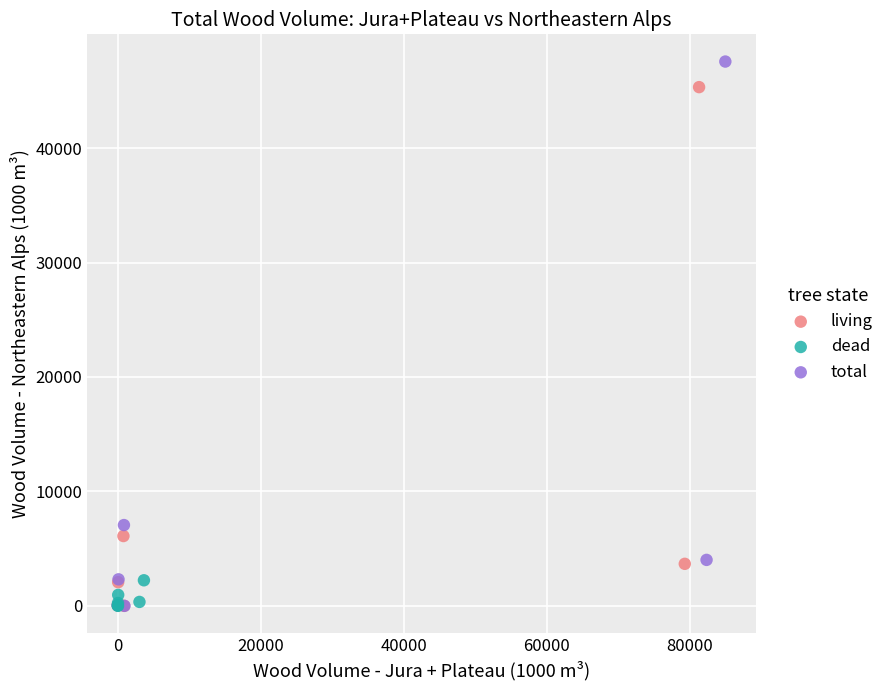

Which series has the largest Y range (max minus min)?

total